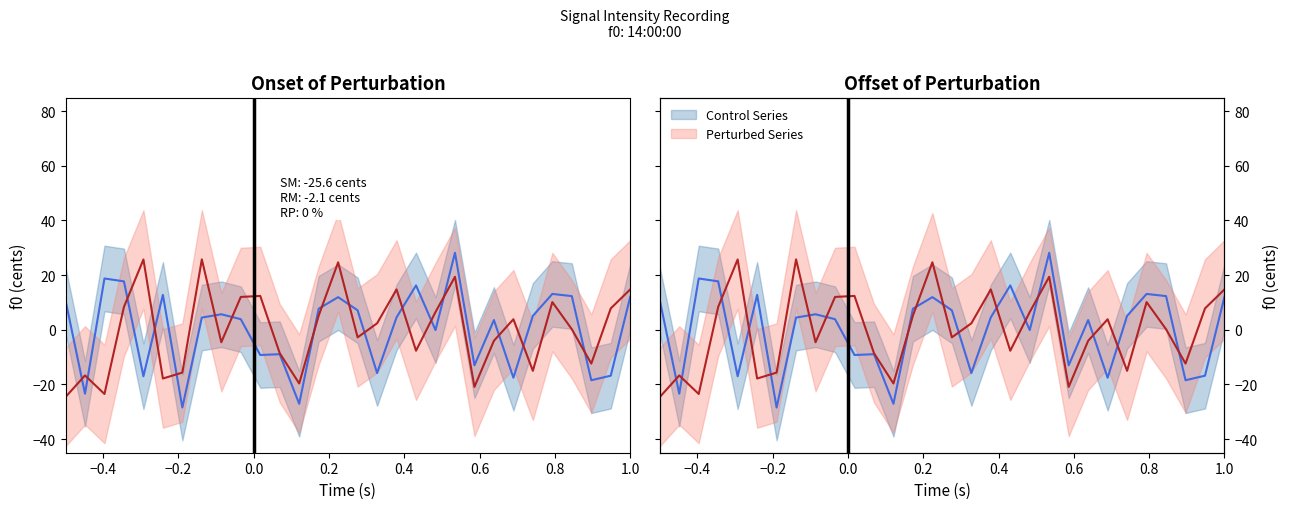

Count the number of categories in the chart.

30